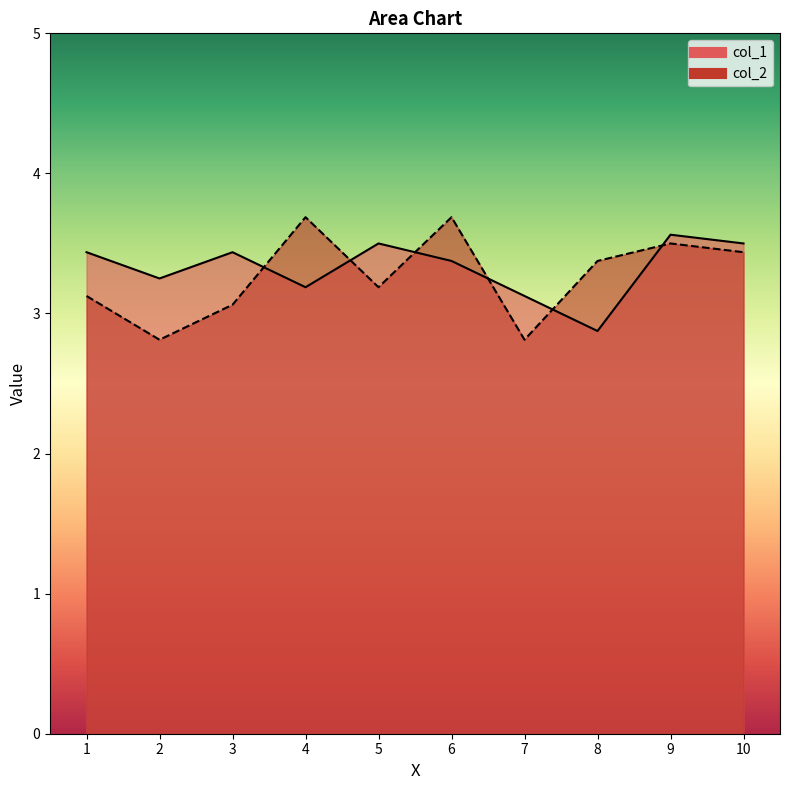

Count the number of data series in this chart.

2